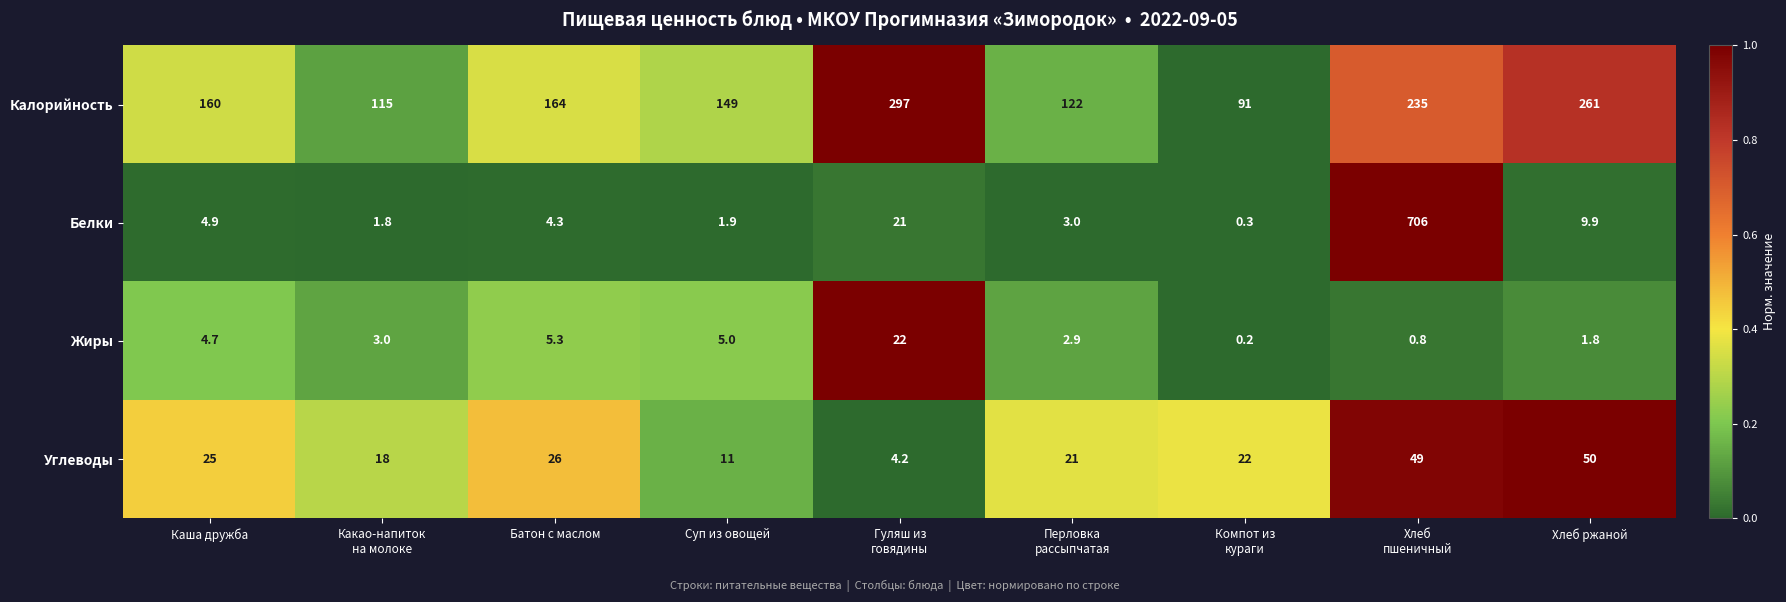

Which series has the largest total across all categories?

Калорийность